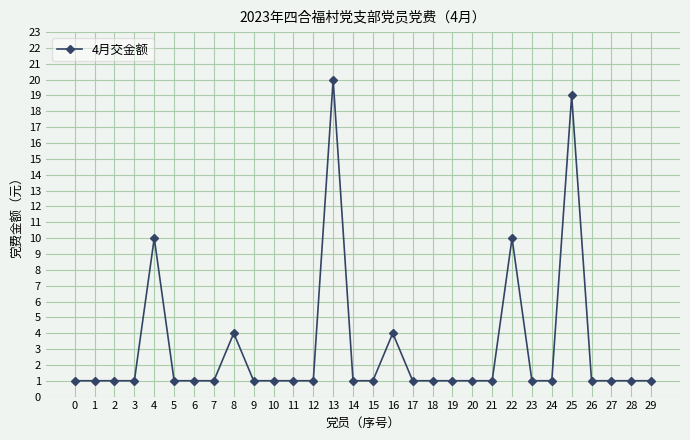

What is the value of the 8th point from the left?

1